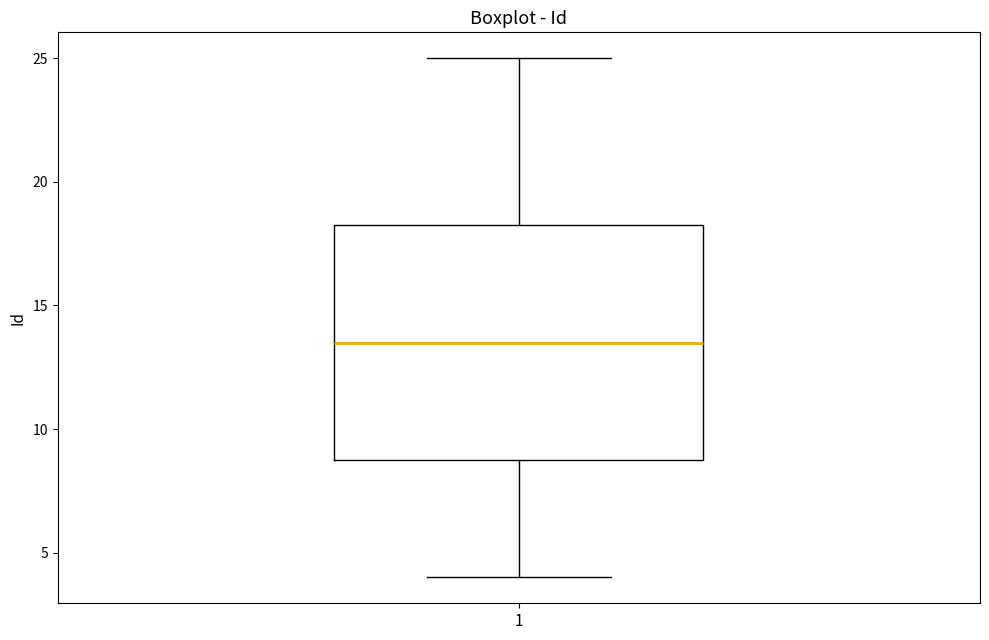

Where does the median line of the box at x = 1 sit on the y-axis? The values are not printed on the chart, so give them approximately, as read against the axis.

13.5